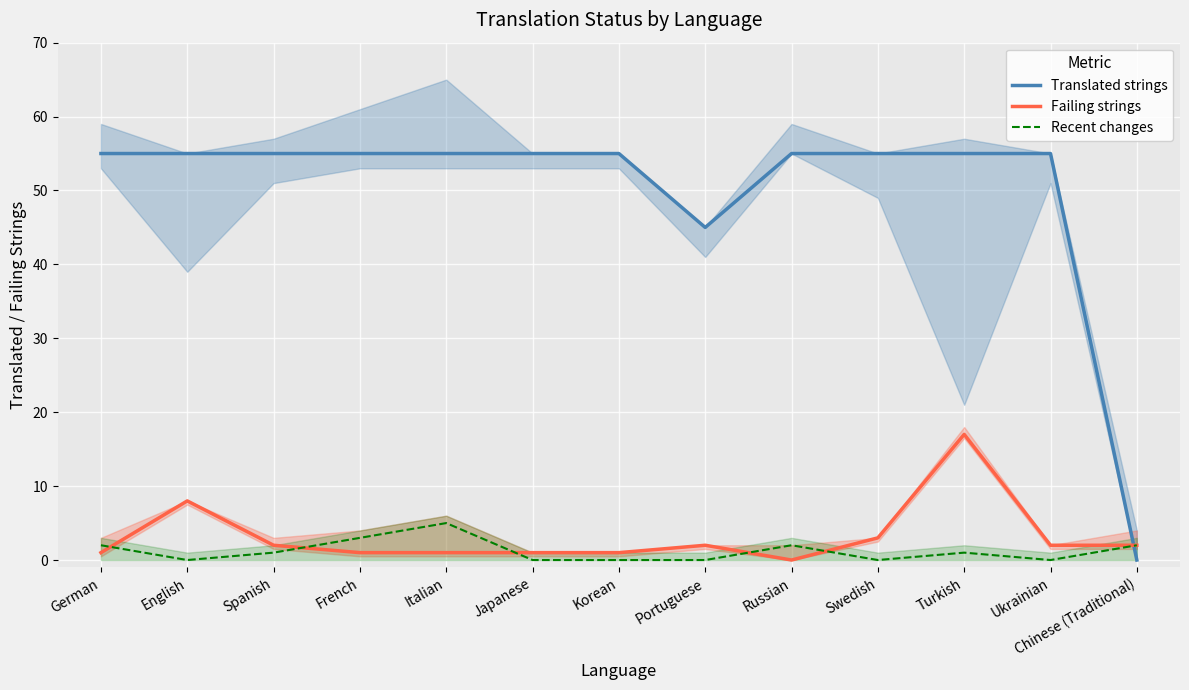

Is it true that Translated strings equals 88 at Italian?

False